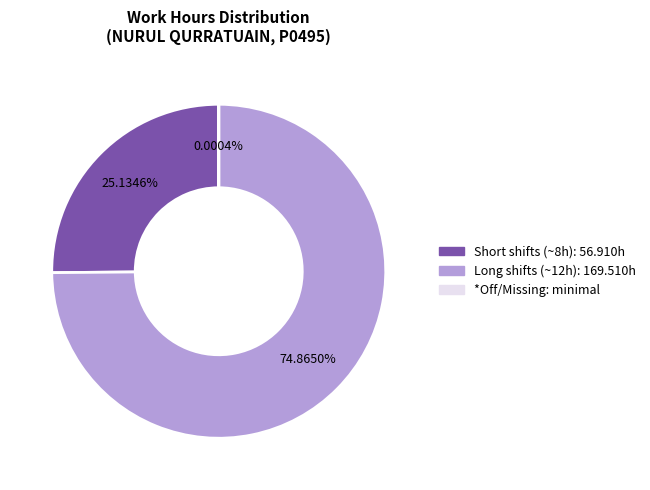

Does any single category account for the majority?

Yes